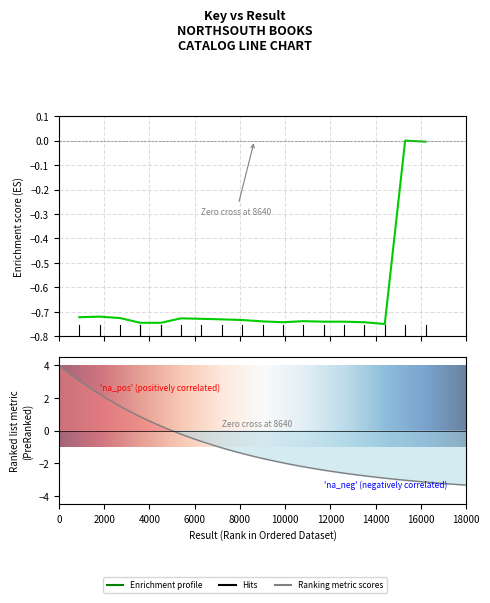

What is the approximate value at 10?

-0.7